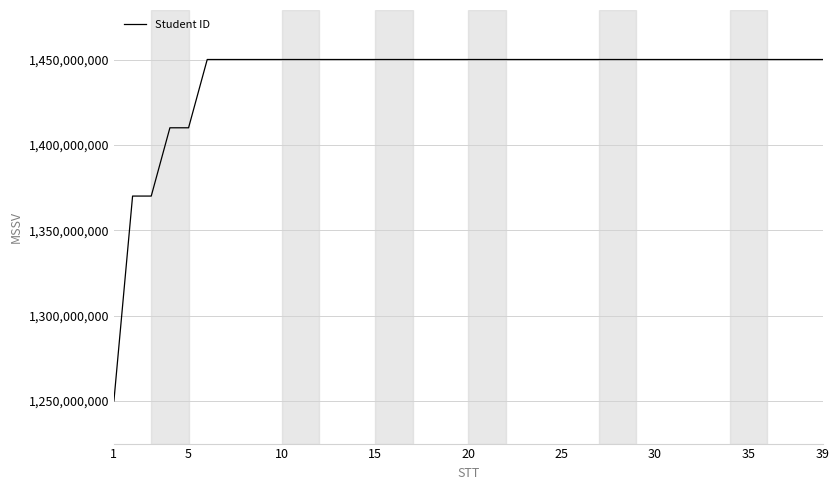

What is the minimum value shown in the chart?

1250000110